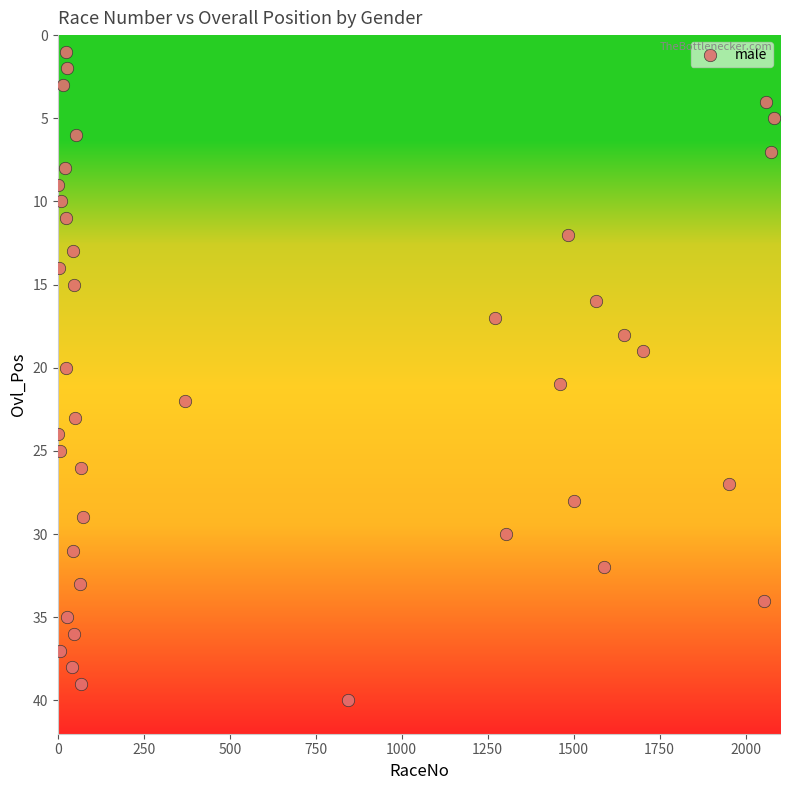

What is the range of Y values (max minus min)?

39